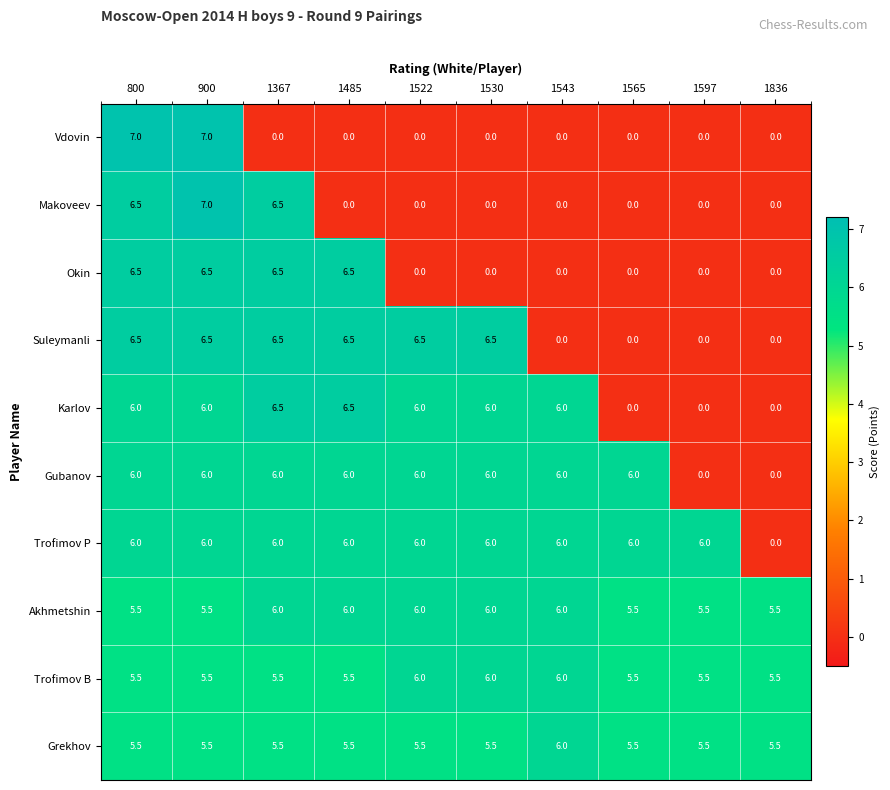

Which series changed the most between 800 and 1367?

Vdovin